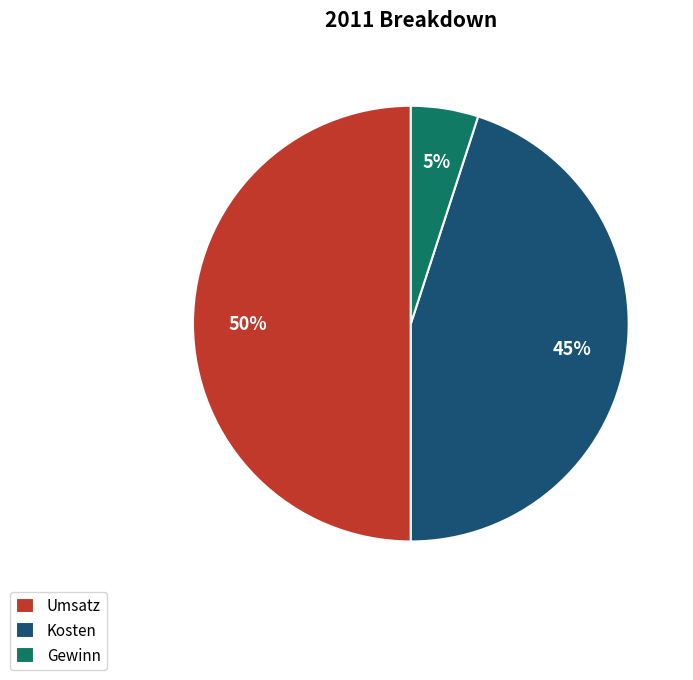

What percentage is the Kosten slice, to the nearest percent?

45%